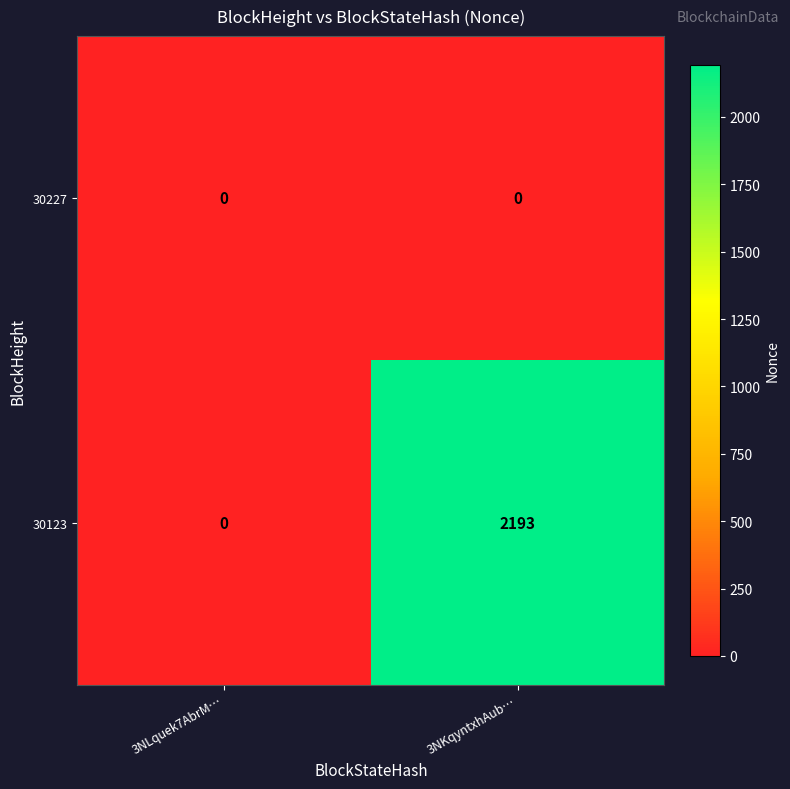

Count the number of data series in this chart.

2